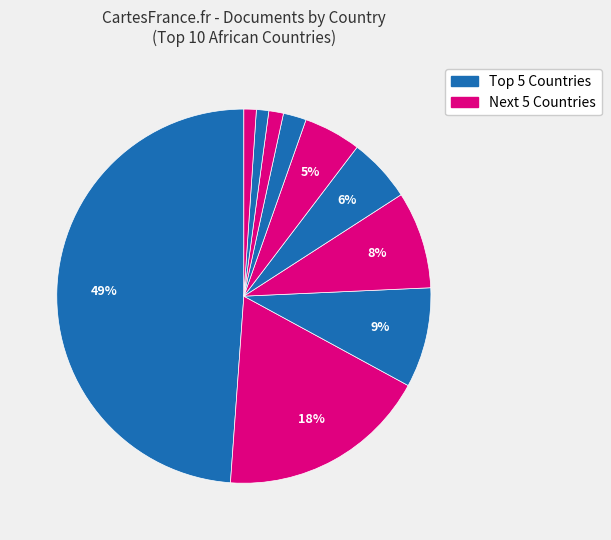

How many slices are in this pie chart?

10